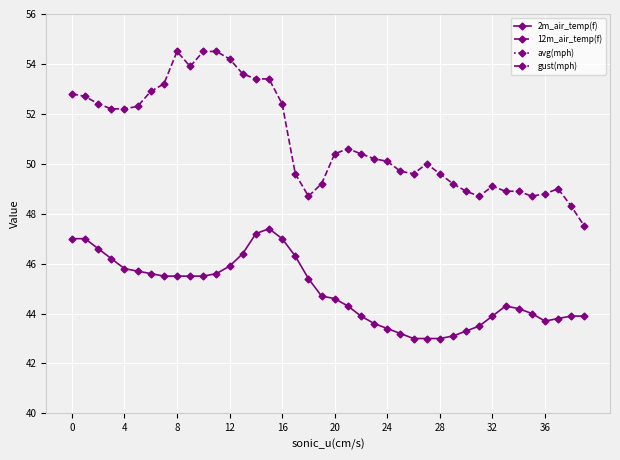

What is the value of the 12m_air_temp(f) point at the 28th from the left?

50.0